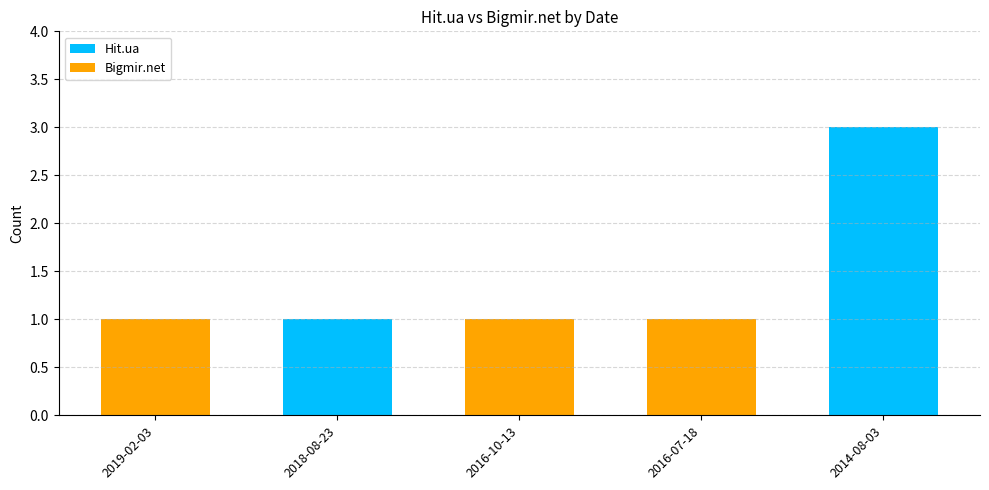

What is the difference between the Hit.ua values at 2016-07-18 and 2014-08-03?

3